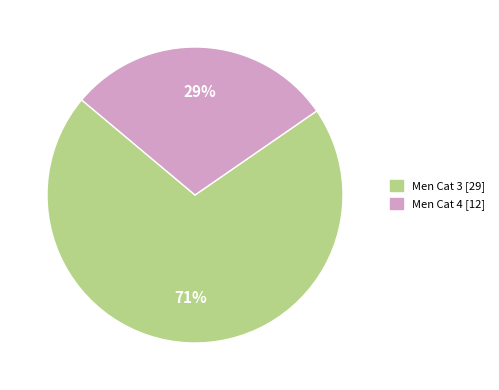

Which slice is the smallest?

Men Cat 4